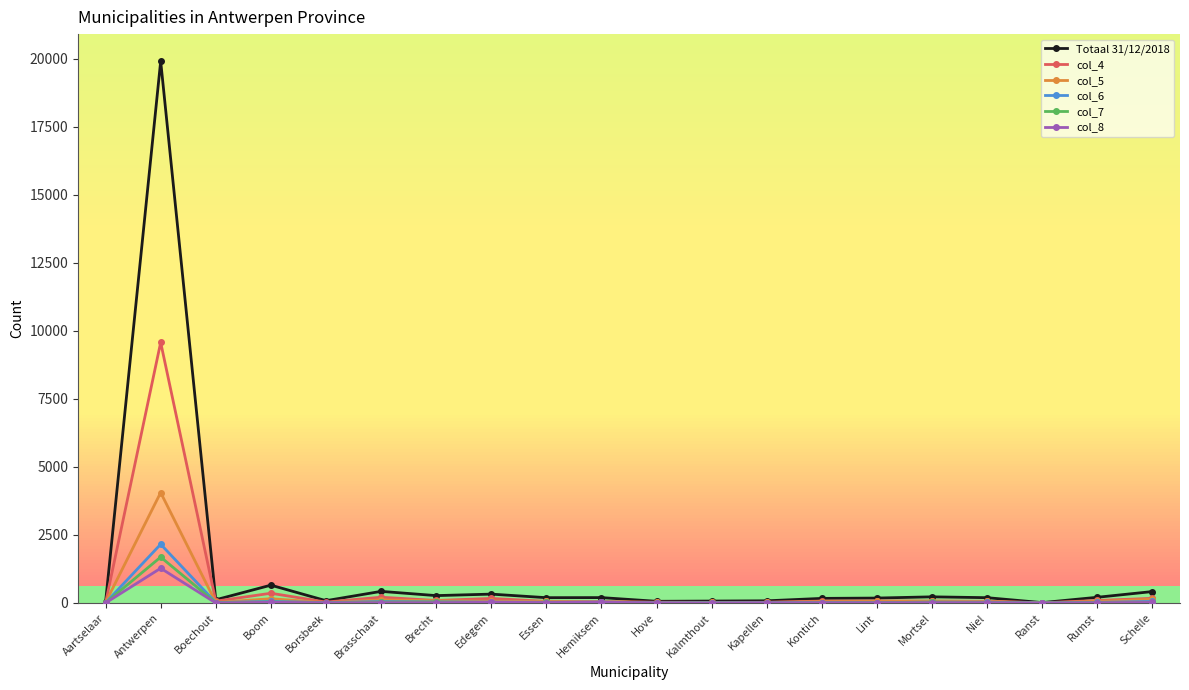

What is the label of the 10th point from the right?

Hove